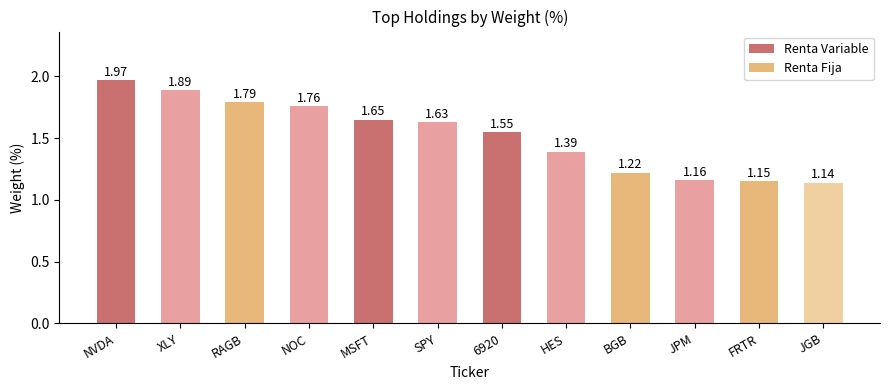

Between RAGB and FRTR, which is larger?

RAGB